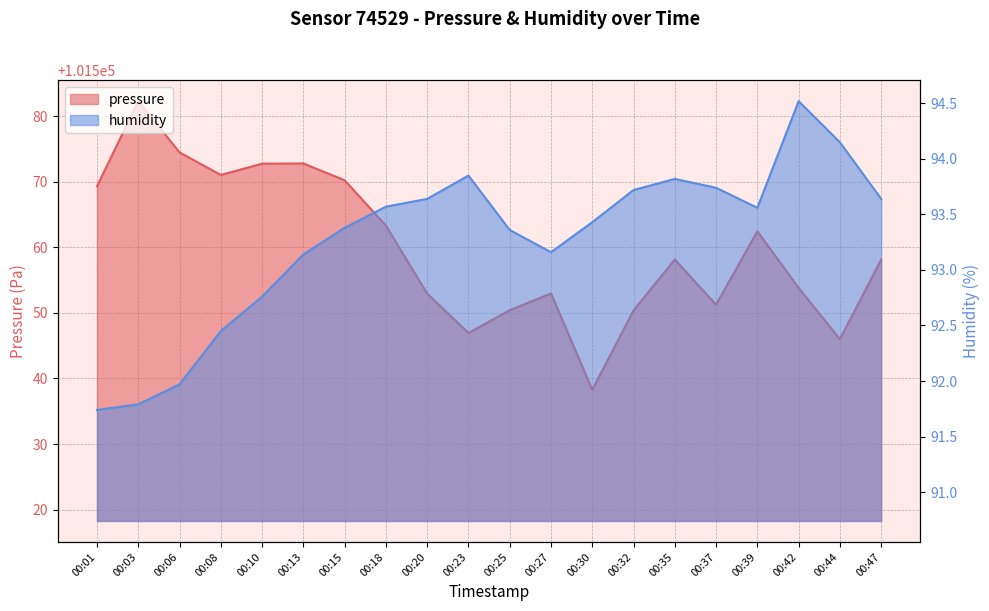

Rank the series at 00:42 from highest to lowest value.

pressure, humidity